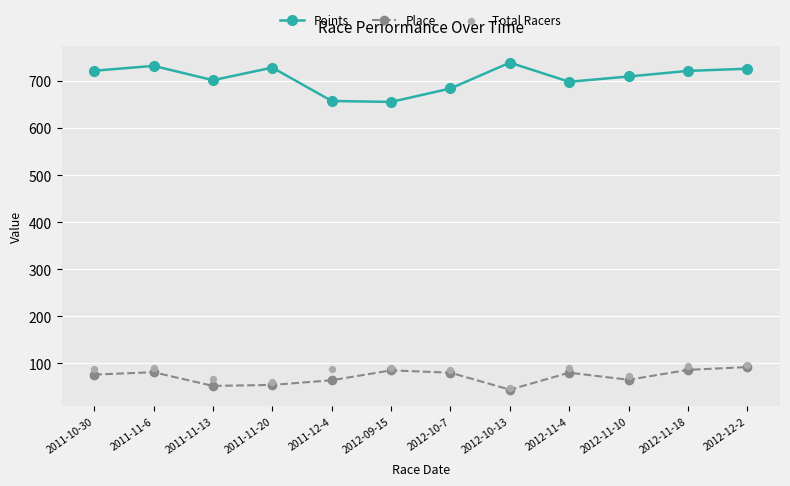

Which series contains the highest Y value?

Points